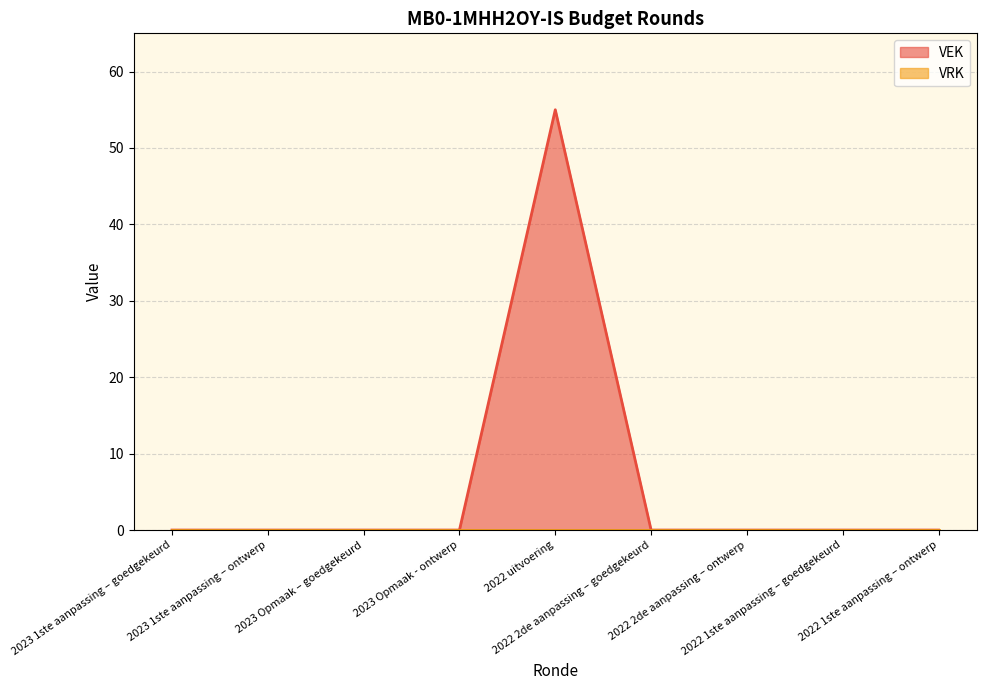

List the labels in order of value, smallest first.

2023 1ste aanpassing – goedgekeurd, 2023 1ste aanpassing – ontwerp, 2023 Opmaak – goedgekeurd, 2023 Opmaak - ontwerp, 2022 2de aanpassing – goedgekeurd, 2022 2de aanpassing – ontwerp, 2022 1ste aanpassing – goedgekeurd, 2022 1ste aanpassing – ontwerp, 2022 uitvoering